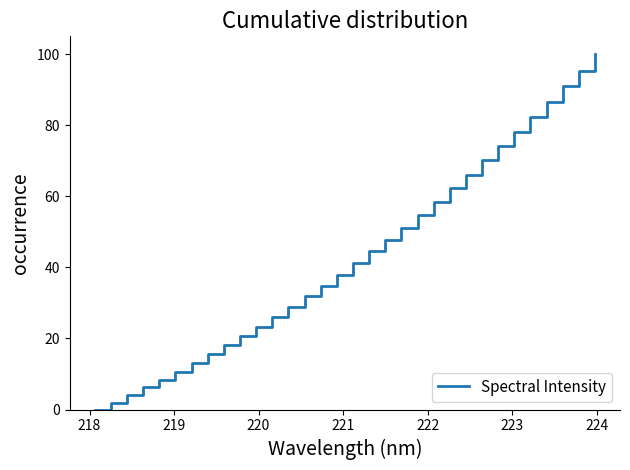

What is the difference between the maximum and minimum values?

100.0